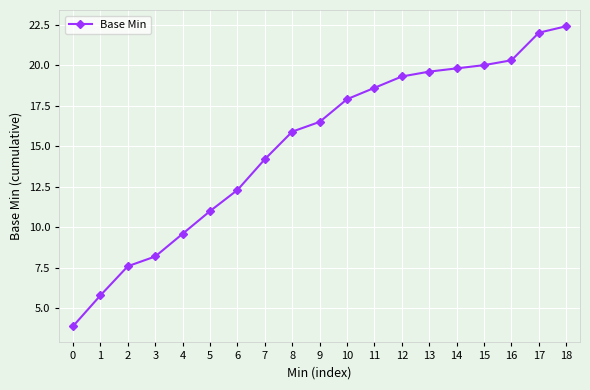

Is it true that the value at 18 is 22.4?

True